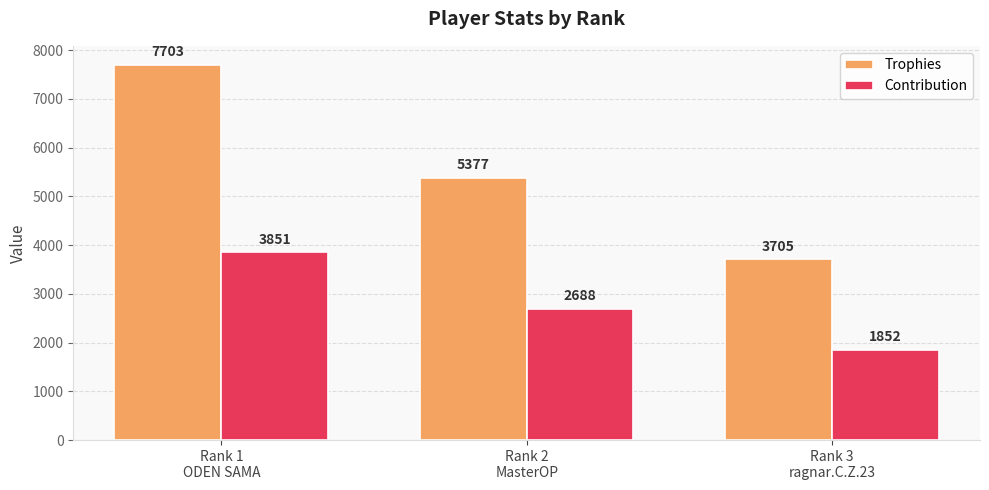

Reading left to right, transcribe all the data shown in this chart.

Trophies: 7703	5377	3705
Contribution: 3851	2688	1852